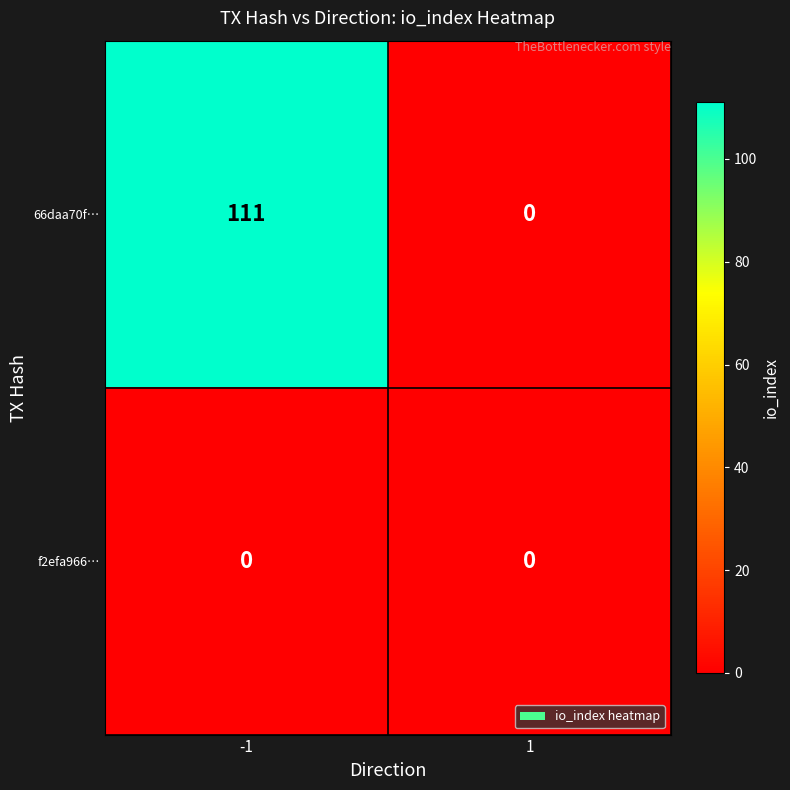

Reading left to right, extract all data points from this chart.

66daa70f…: 111	0
f2efa966…: 0	0